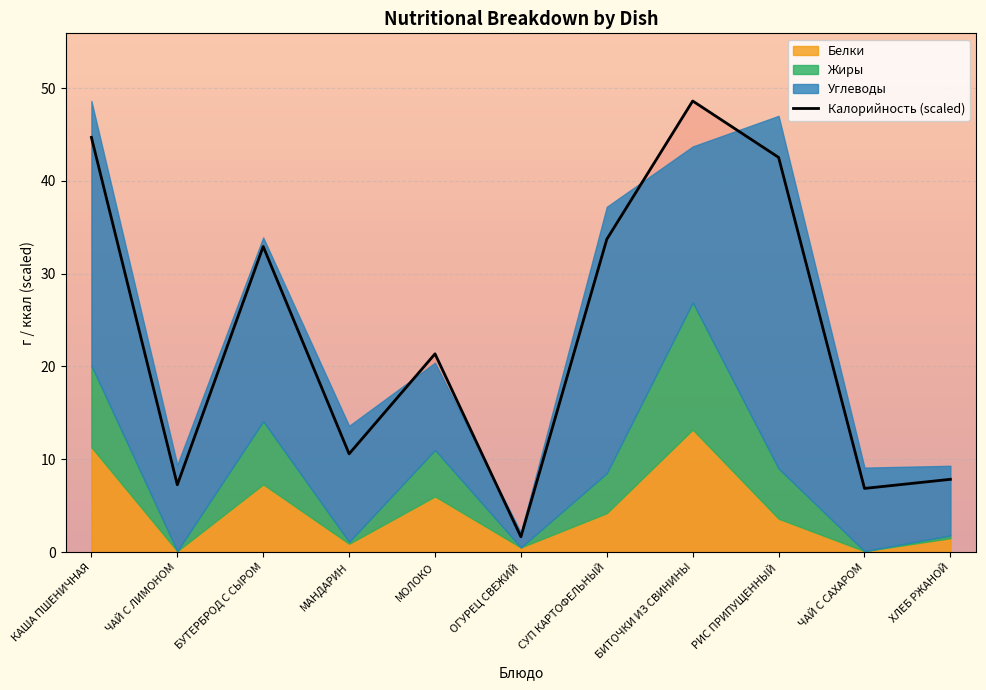

At which category does the data reach its first local peak?

БУТЕРБРОД С СЫРОМ